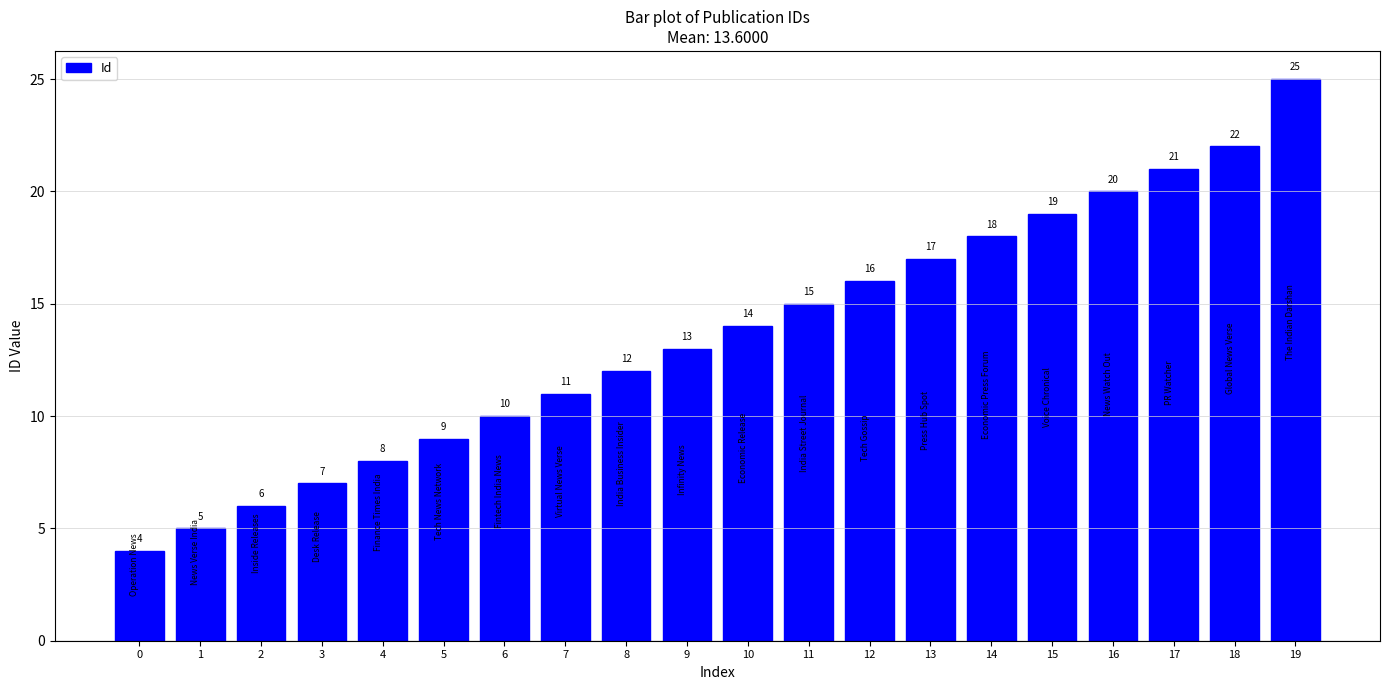

How many data points are less than 14?

10